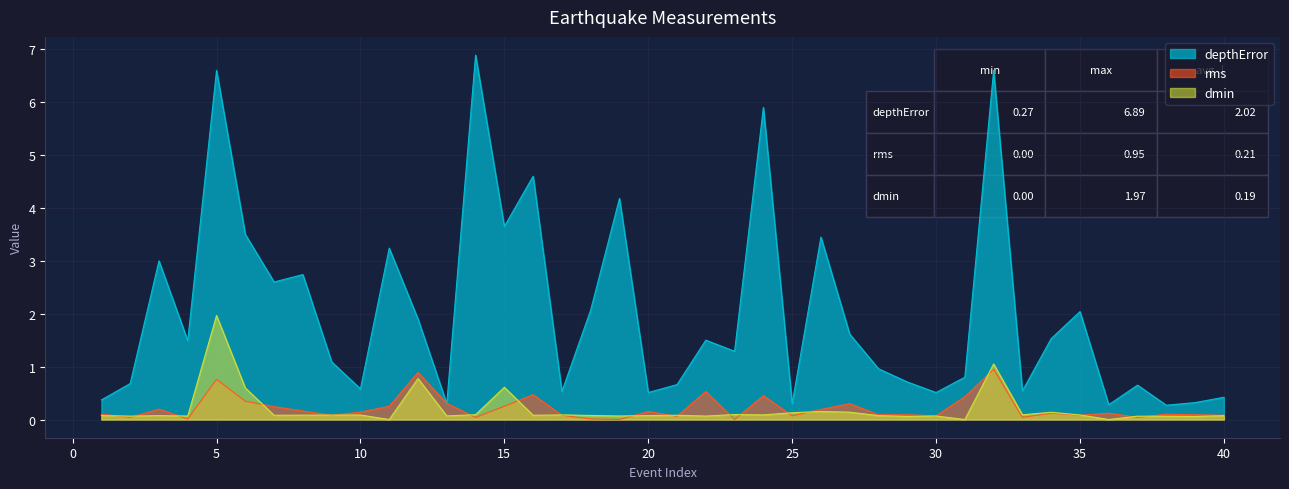

Reading right to left, extract all data points from this chart.

depthError: 0.4	0.3	0.3	0.7	0.3	2.0	1.5	0.5	6.6	0.8	0.5	0.7	1.0	1.6	3.5	0.3	5.9	1.3	1.5	0.7	0.5	4.2	2.1	0.5	4.6	3.6	6.9	0.3	1.9	3.2	0.6	1.1	2.7	2.6	3.5	6.6	1.5	3.0	0.7	0.4
rms: 0.1	0.1	0.1	0.0	0.1	0.1	0.1	0.0	0.9	0.4	0.1	0.1	0.1	0.3	0.2	0.1	0.5	0.0	0.5	0.1	0.1	0.0	0.0	0.1	0.5	0.2	0.0	0.3	0.9	0.2	0.1	0.1	0.2	0.2	0.3	0.8	0.0	0.2	0.0	0.1
dmin: 0.1	0.1	0.1	0.1	0.0	0.1	0.1	0.1	1.1	0.0	0.1	0.1	0.1	0.1	0.2	0.1	0.1	0.1	0.1	0.1	0.1	0.1	0.1	0.1	0.1	0.6	0.1	0.1	0.8	0.0	0.1	0.1	0.1	0.1	0.6	2.0	0.1	0.1	0.1	0.1